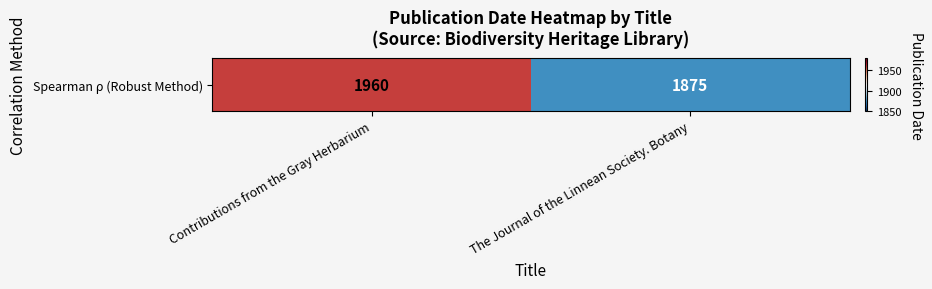

What is the sum of the values at Contributions from the Gray Herbarium and The Journal of the Linnean Society. Botany?

3835